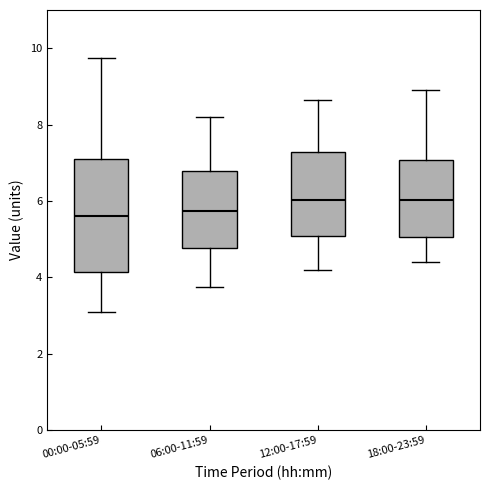

Reading left to right, transcribe this box plot: for each box, give where its median line is, the range the box spans, and where its two whiskers end, as read against the y-axis. The values are not printed on the chart, so give them approximately, as read against the axis.

00:00-05:59: median 5.6, box 4.2 to 7.2, whiskers 3.2 to 9.8
06:00-11:59: median 5.8, box 4.8 to 6.8, whiskers 3.8 to 8.2
12:00-17:59: median 6.0, box 5.0 to 7.2, whiskers 4.2 to 8.6
18:00-23:59: median 6.0, box 5.0 to 7.0, whiskers 4.4 to 9.0